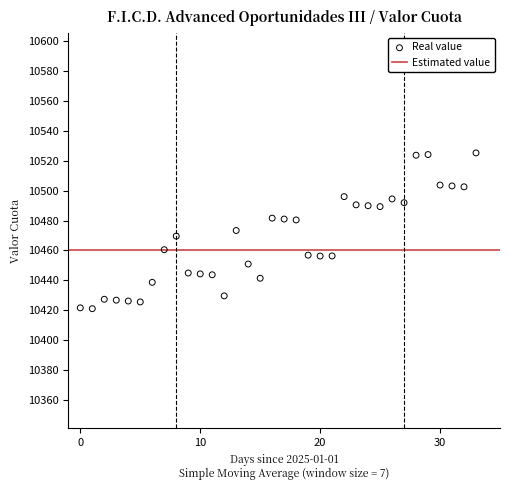

What is the range of Y values (max minus min)?

104.0